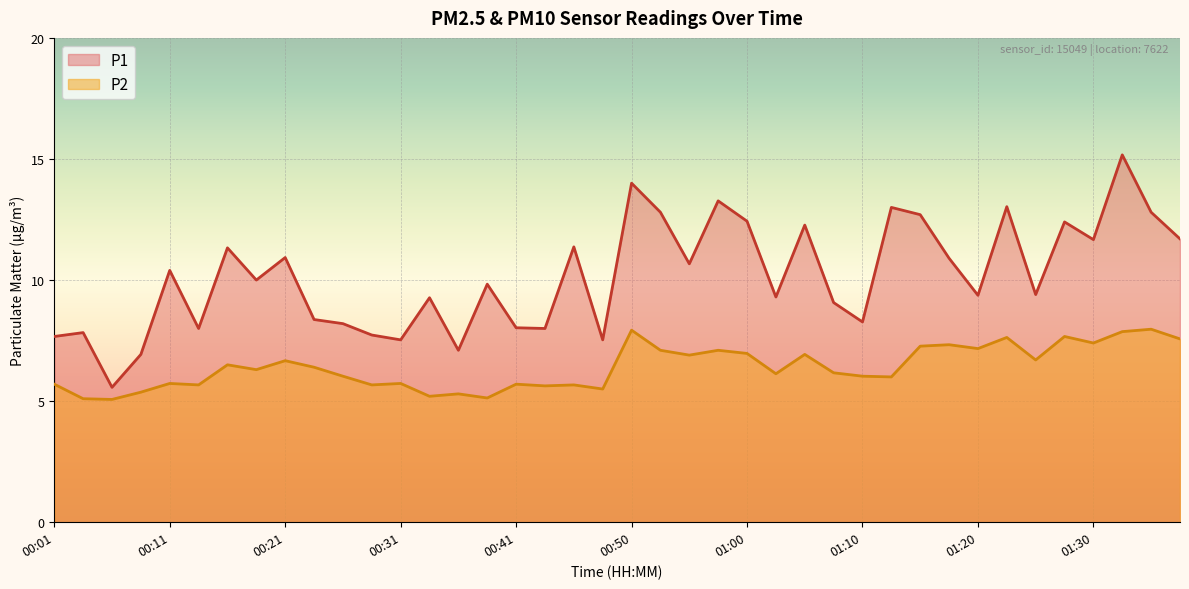

Which series has the largest range (max minus min)?

P1